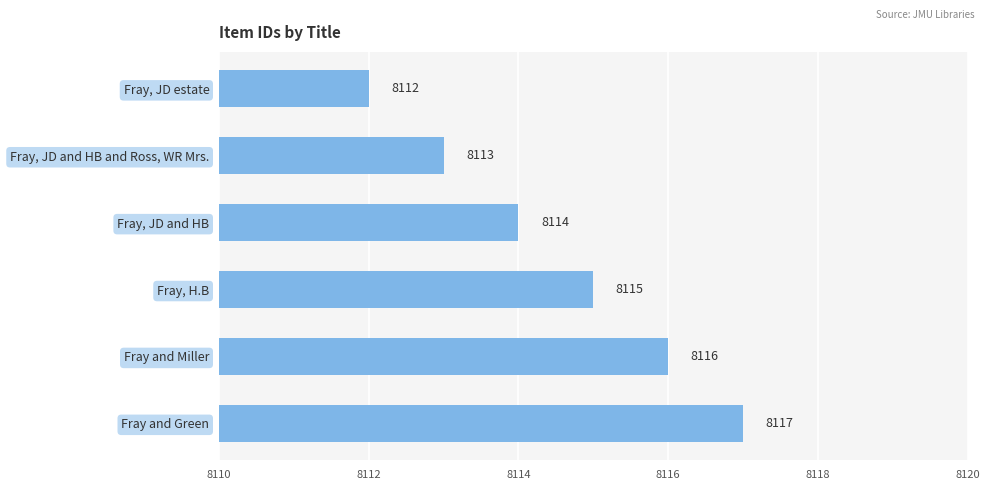

Does the chart contain stacked bars?

No